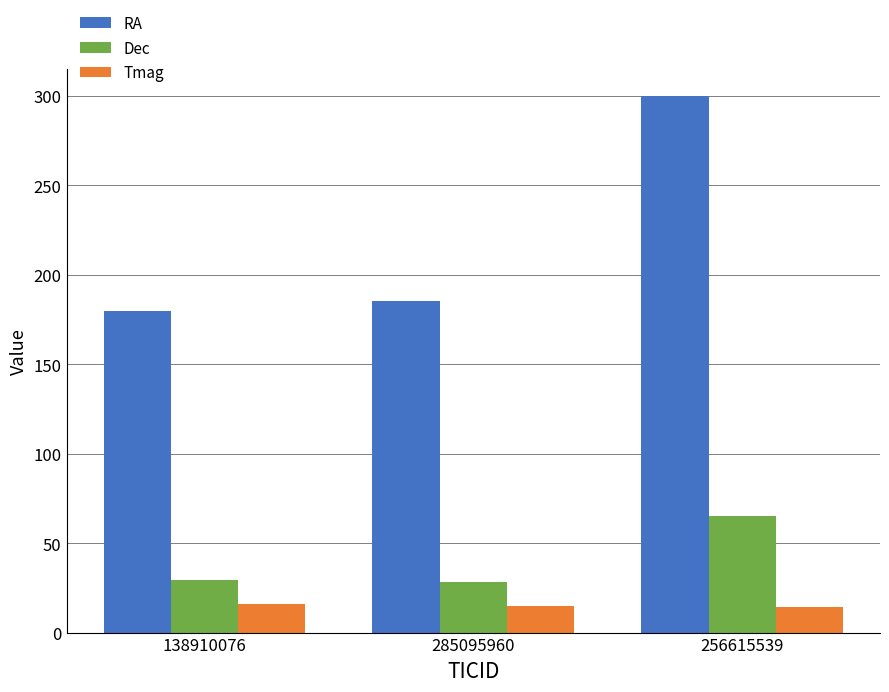

Rank the series at 285095960 from lowest to highest value.

Tmag, Dec, RA